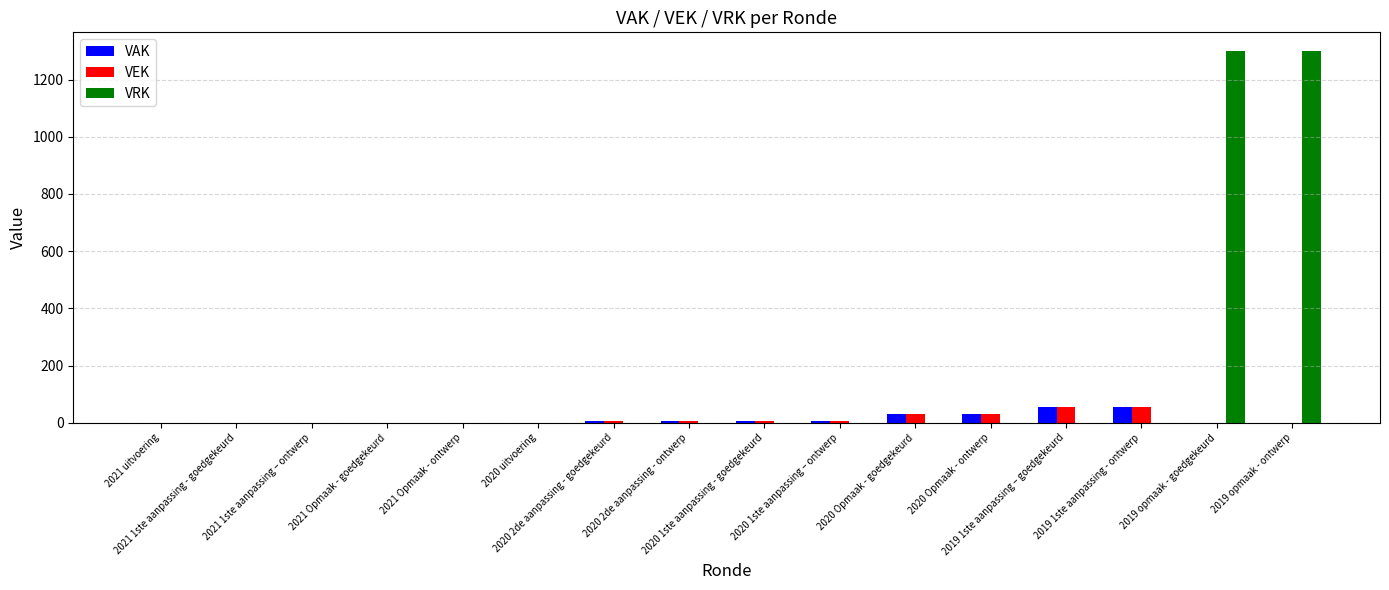

How many categories are shown in the chart?

16